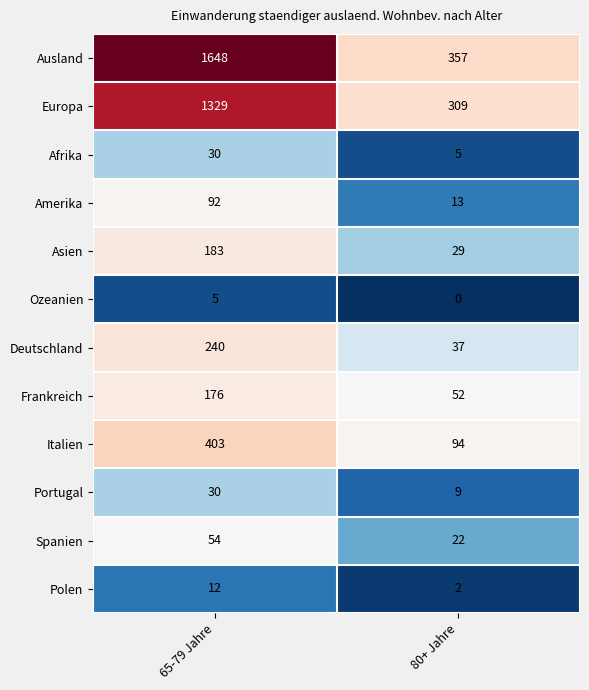

What is the maximum value shown in the chart?

1648